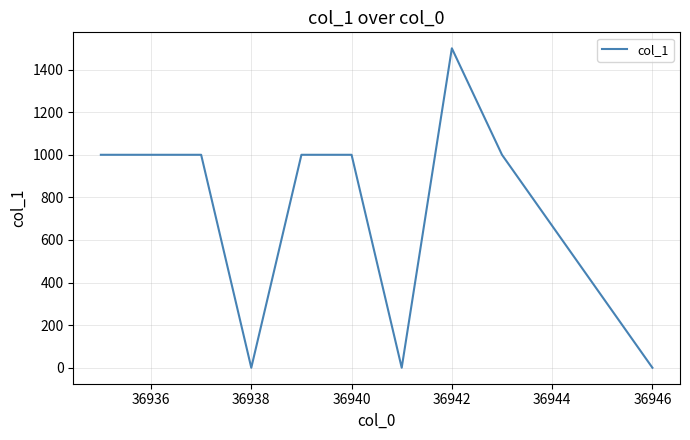

What is the greatest value displayed?

1500